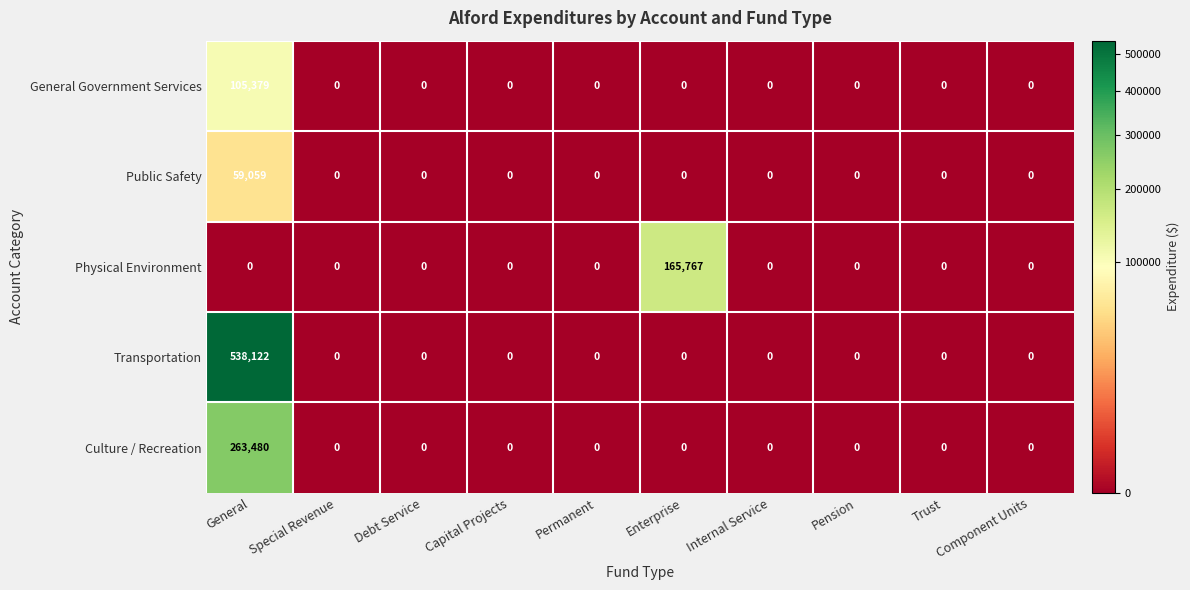

True or false: Public Safety has a value of -28046 at Trust.

False